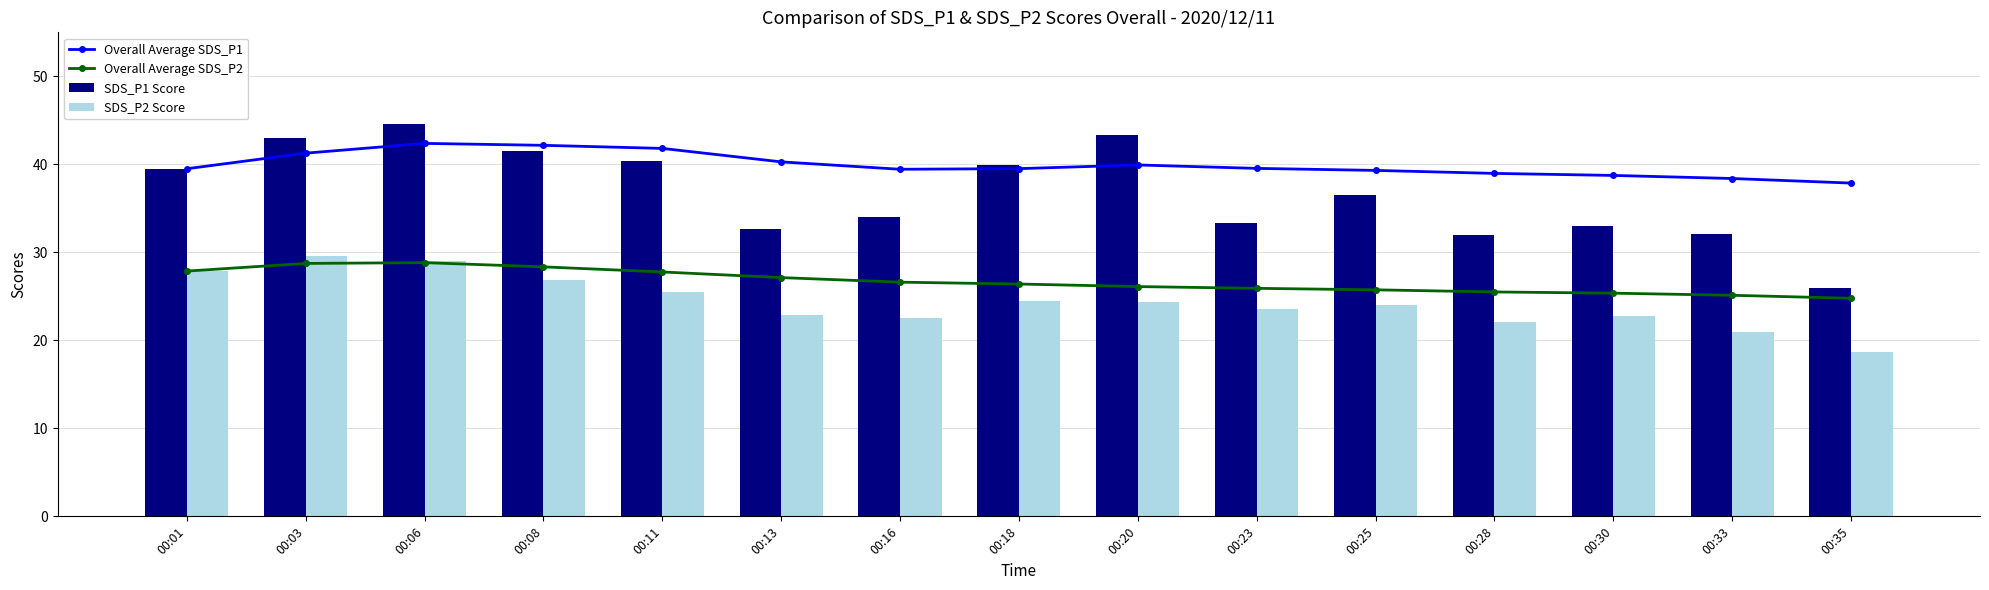

Rank the series by their average value, from lowest to highest.

SDS_P2 Score, Overall Average SDS_P2, SDS_P1 Score, Overall Average SDS_P1